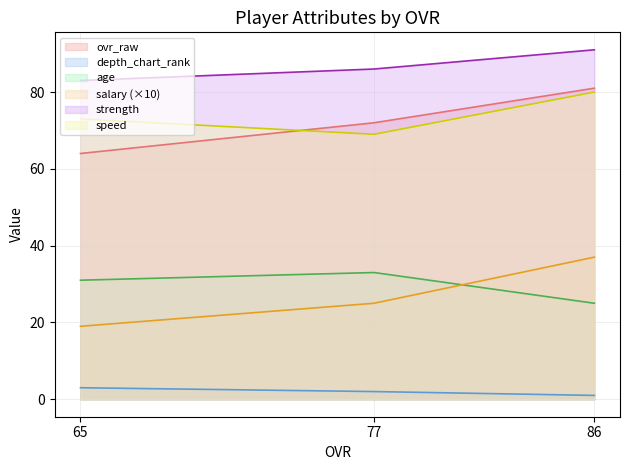

Which series has the largest range (max minus min)?

salary